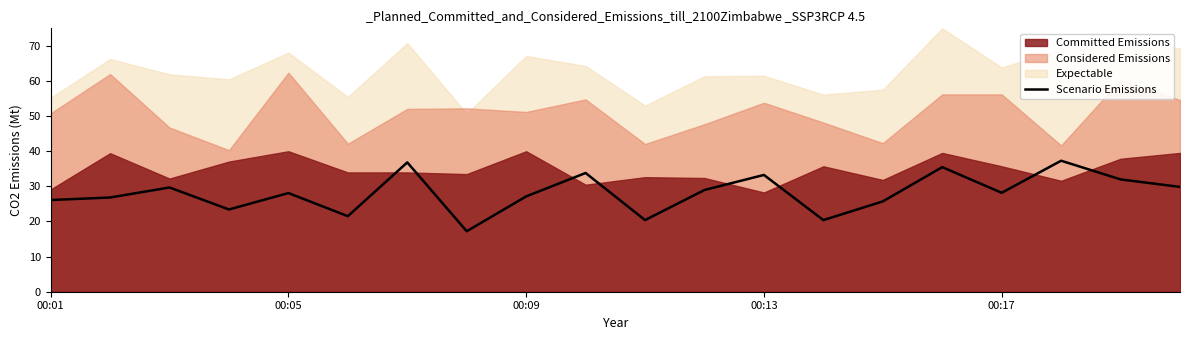

The value of Scenario Emissions at 00:05 is 28.1. True or false?

True